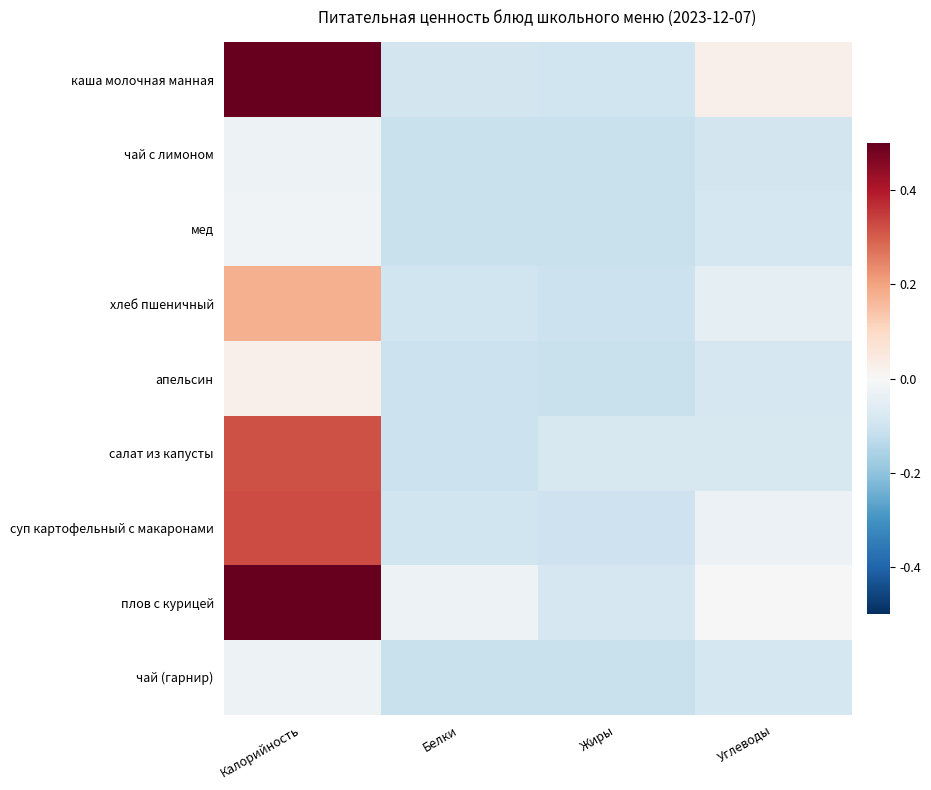

What is the minimum value shown in the chart?

-0.1